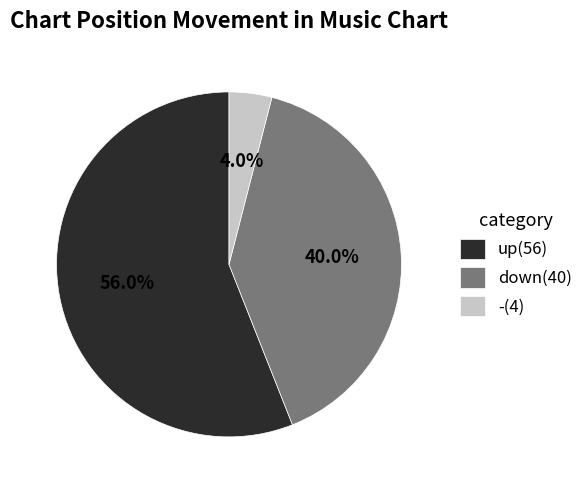

Do up and down together represent more than half of the pie?

Yes